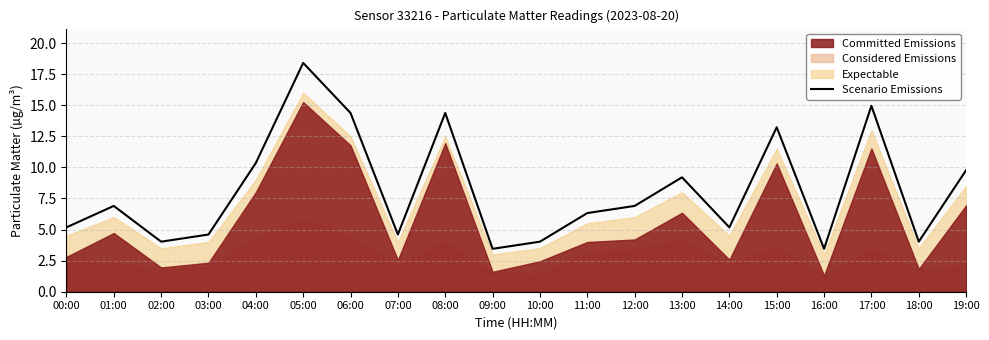

Reading left to right, transcribe all the data shown in this chart.

5.2	6.9	4.0	4.6	10.3	18.4	14.4	4.6	14.4	3.4	4.0	6.3	6.9	9.2	5.2	13.2	3.4	14.9	4.0	9.8